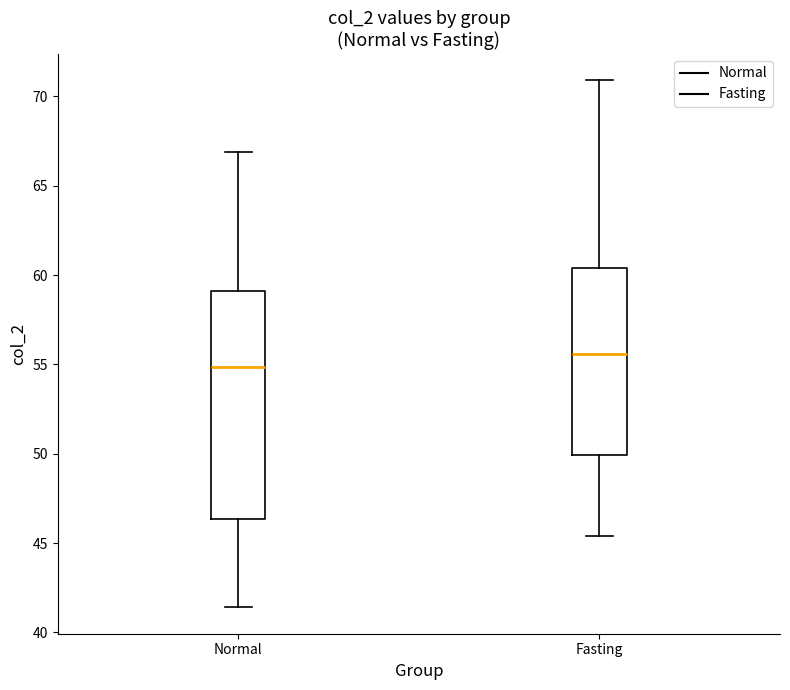

Reading left to right, read every box against the y-axis: the position of its median line, the range the box covers, and the ends of its whiskers. The values are not printed on the chart, so give them approximately, as read against the axis.

Normal: median 55.0, box 46.5 to 59.0, whiskers 41.5 to 67.0
Fasting: median 55.5, box 50.0 to 60.5, whiskers 45.5 to 71.0